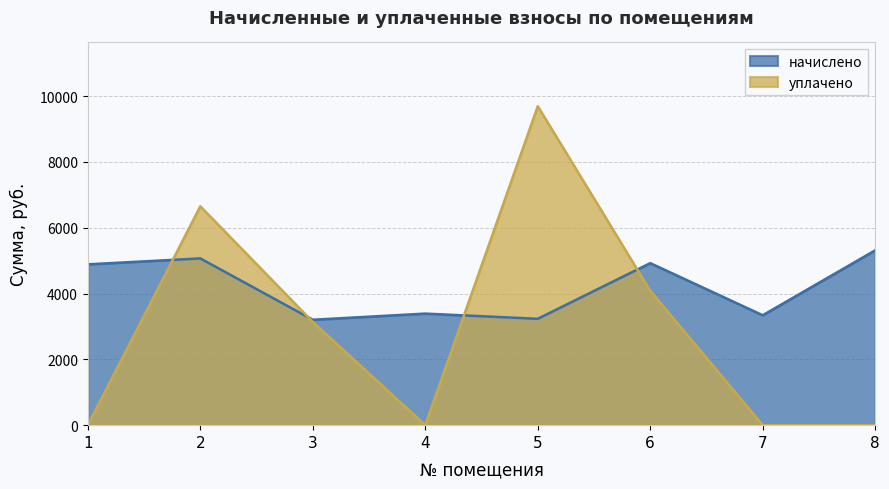

Which has a higher value, 3 or 5?

5